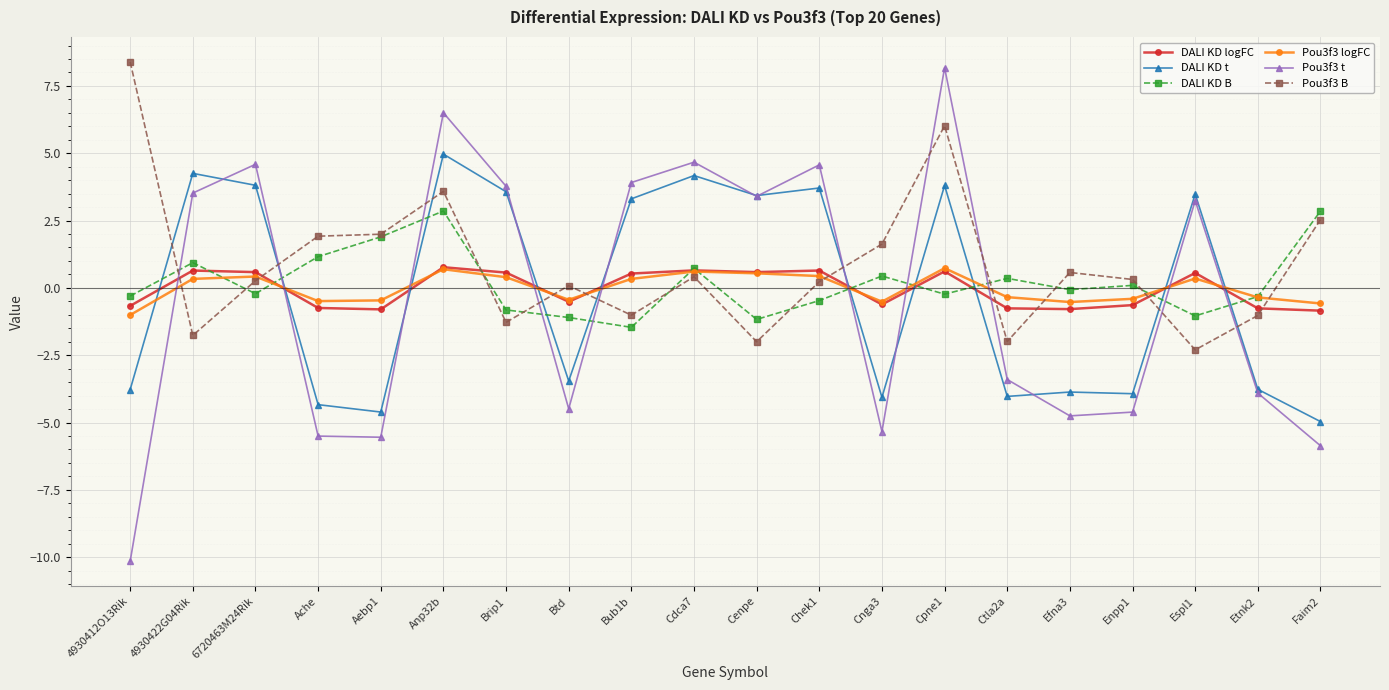

Which series has the widest spread of values?

Pou3f3 t